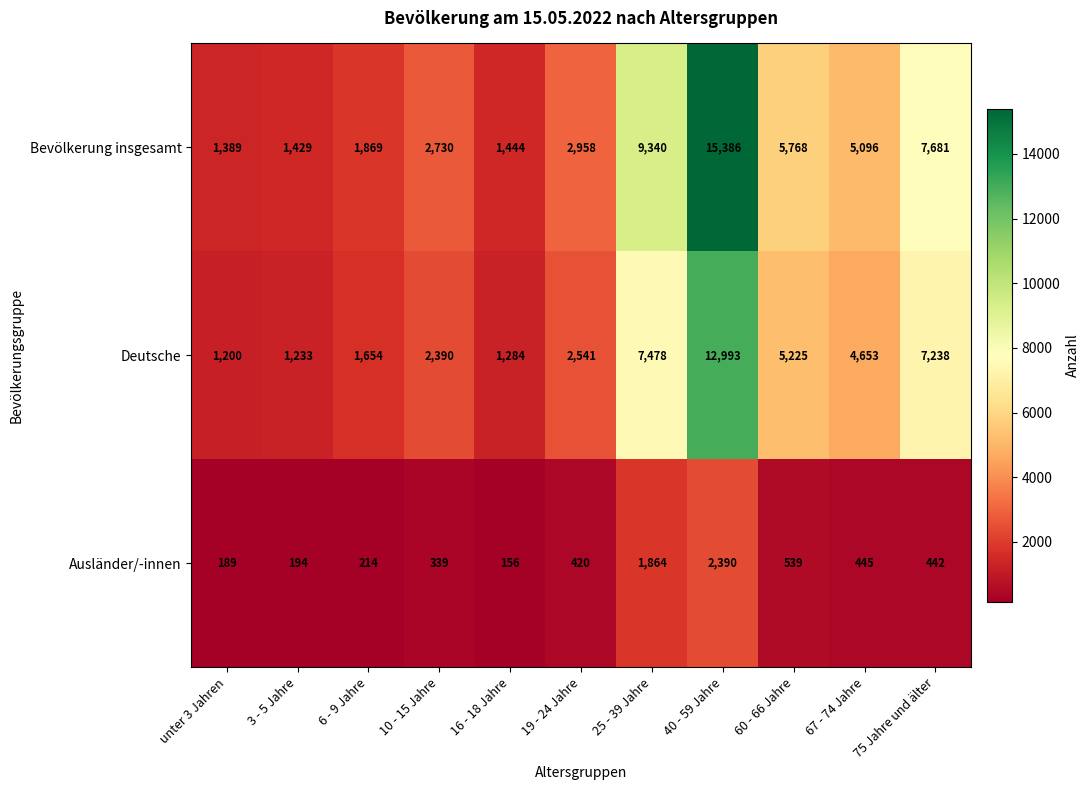

Read the Deutsche value at 67 - 74 Jahre, to the nearest 50.

4650